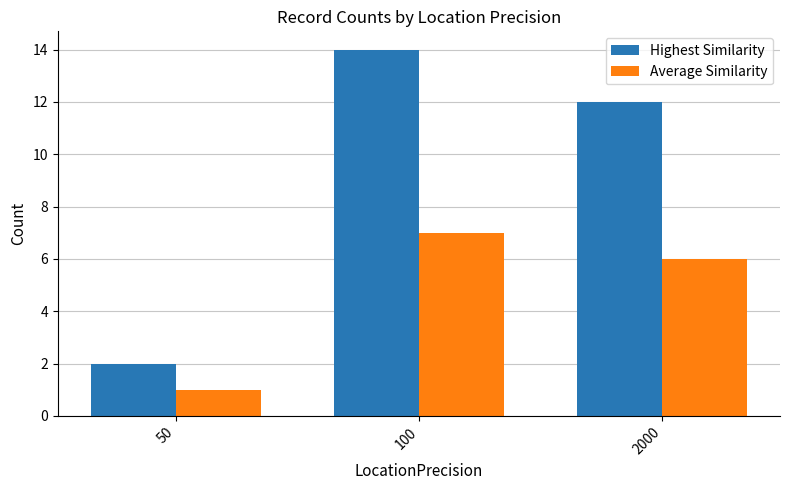

List the labels in order of Highest Similarity value, smallest first.

50, 2000, 100